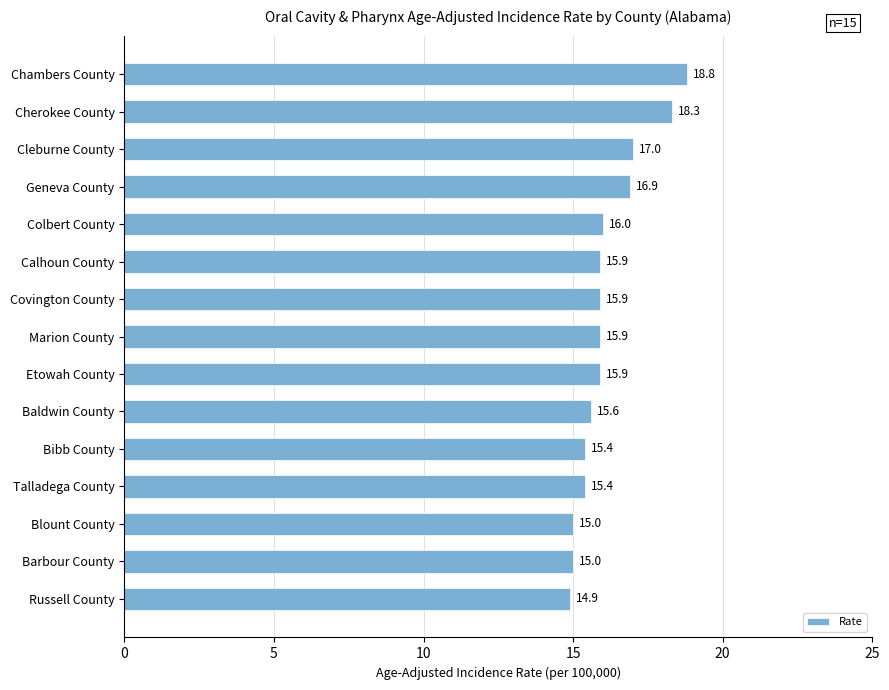

What is the average value?

16.1